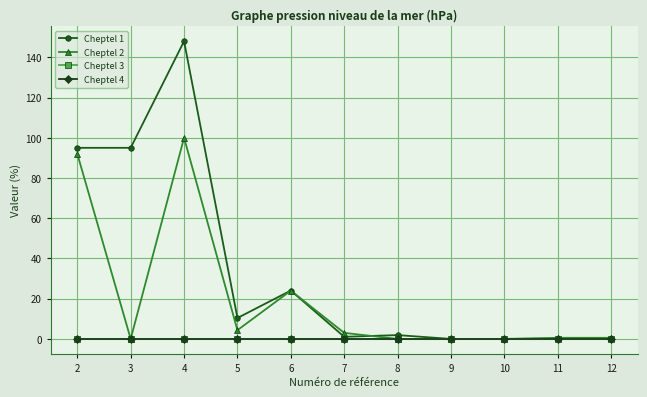

At which category does Cheptel 2 reach its first local valley?

3